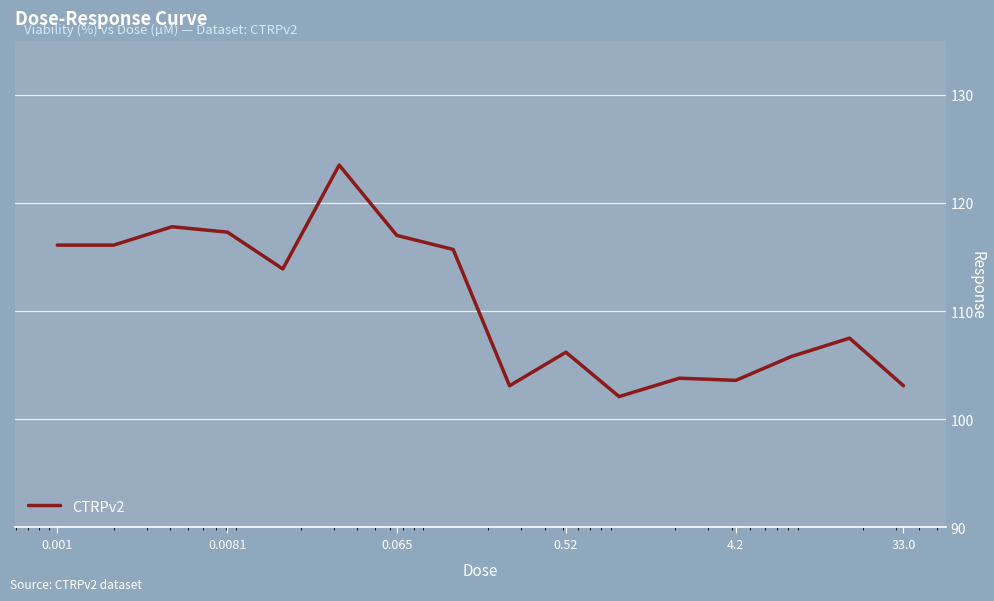

What is the difference between the maximum and minimum values?

21.4